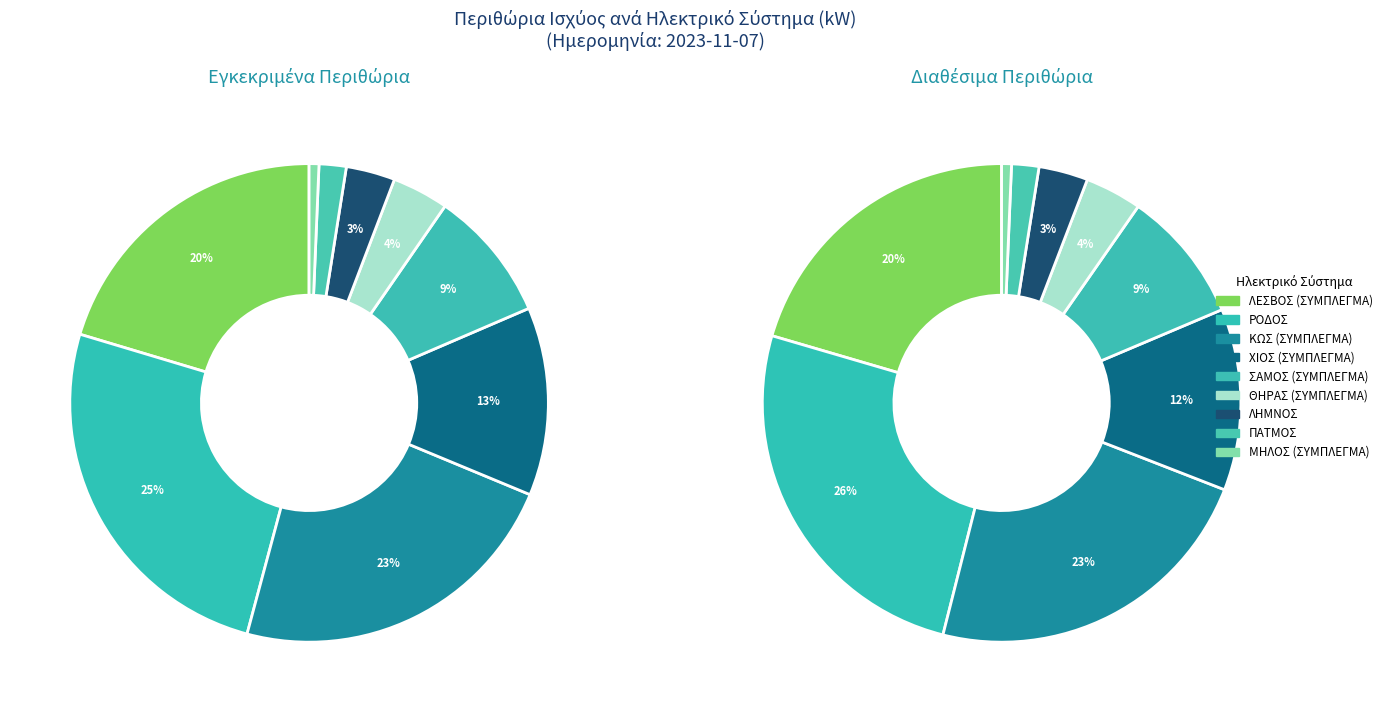

True or false: ΛΕΣΒΟΣ (ΣΥΜΠΛΕΓΜΑ) accounts for 20% of the total.

True